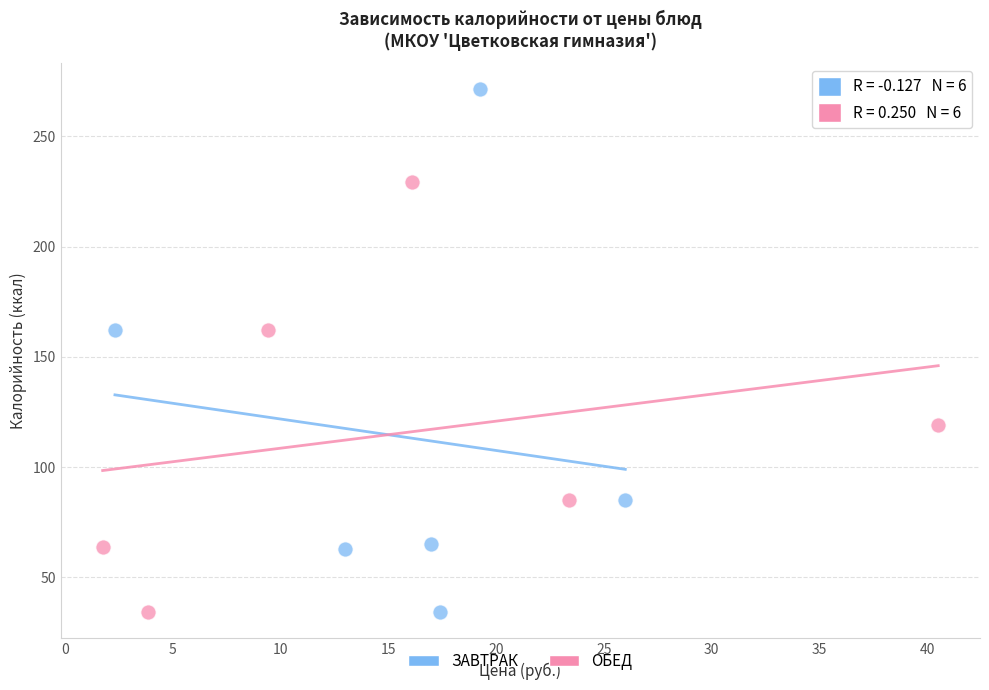

Which series has the largest Y range (max minus min)?

ЗАВТРАК